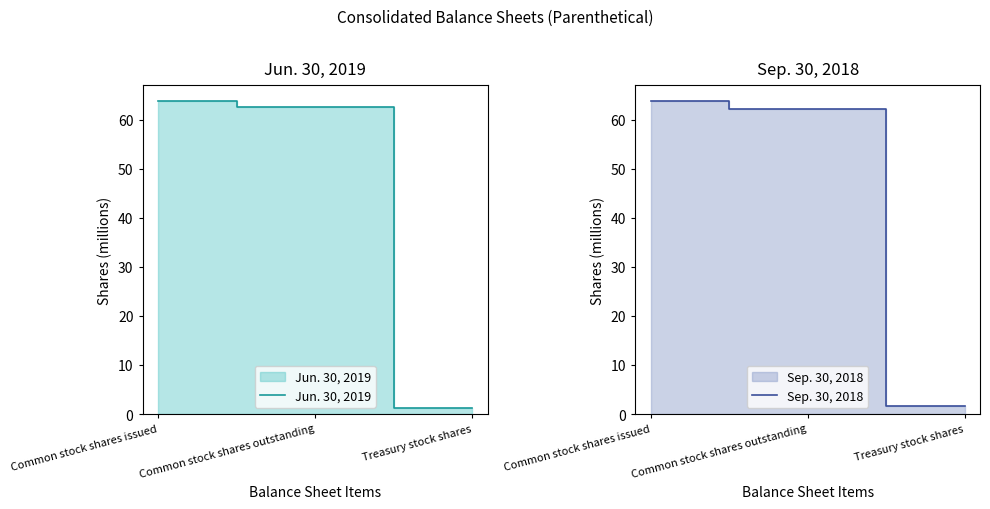

What is the minimum value for Sep. 30, 2018?

1.6